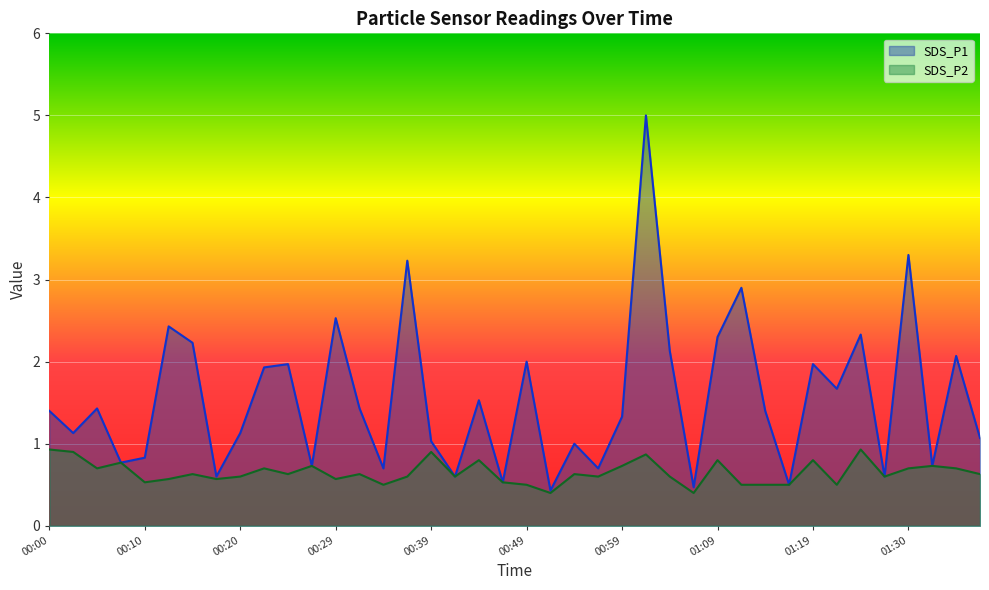

At which category is the sum across all series the highest?

01:02